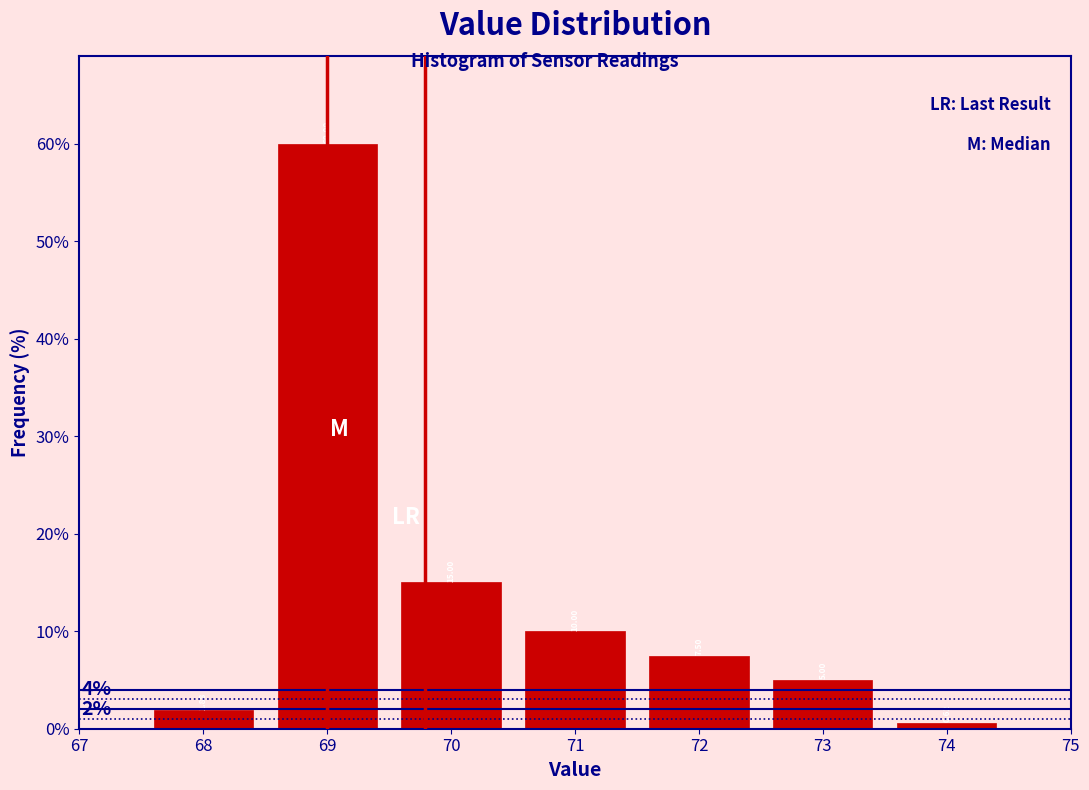

How tall is the bar that spans 70.5 to 71.5 on the x-axis?

10.00